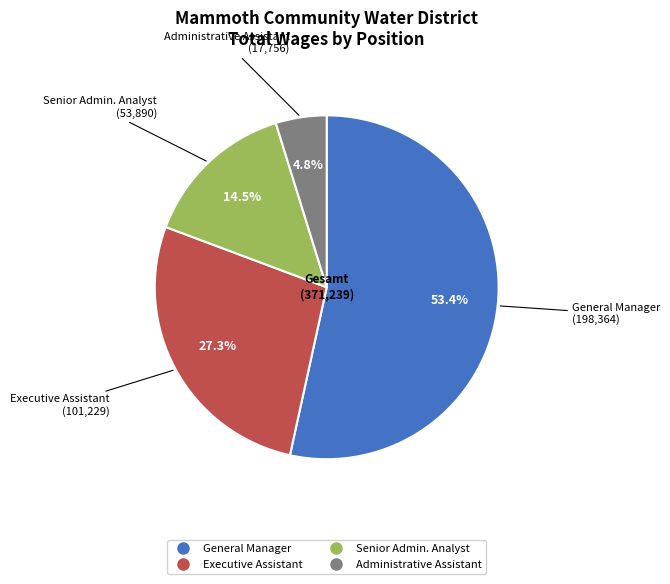

Between General Manager and Senior Admin. Analyst, which is larger?

General Manager